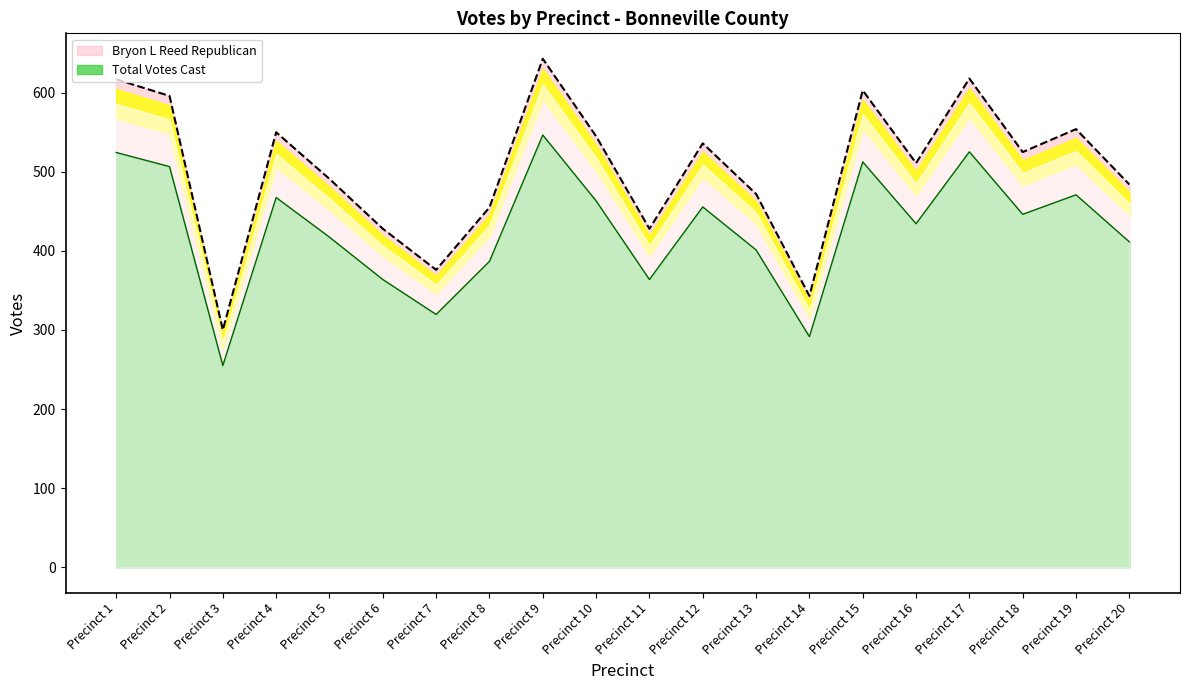

True or false: Bryon L Reed Republican and Total Votes Cast intersect in this chart.

False